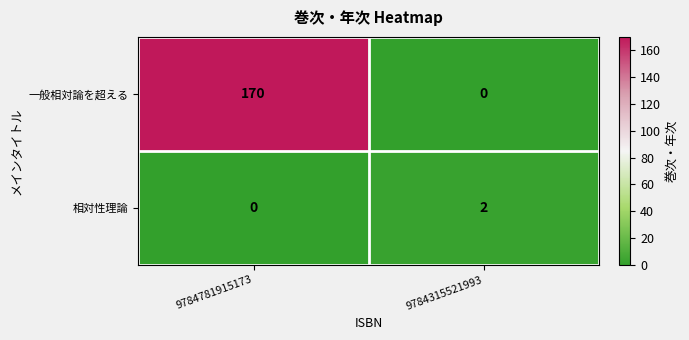

At which category is the sum across all series the highest?

9784781915173